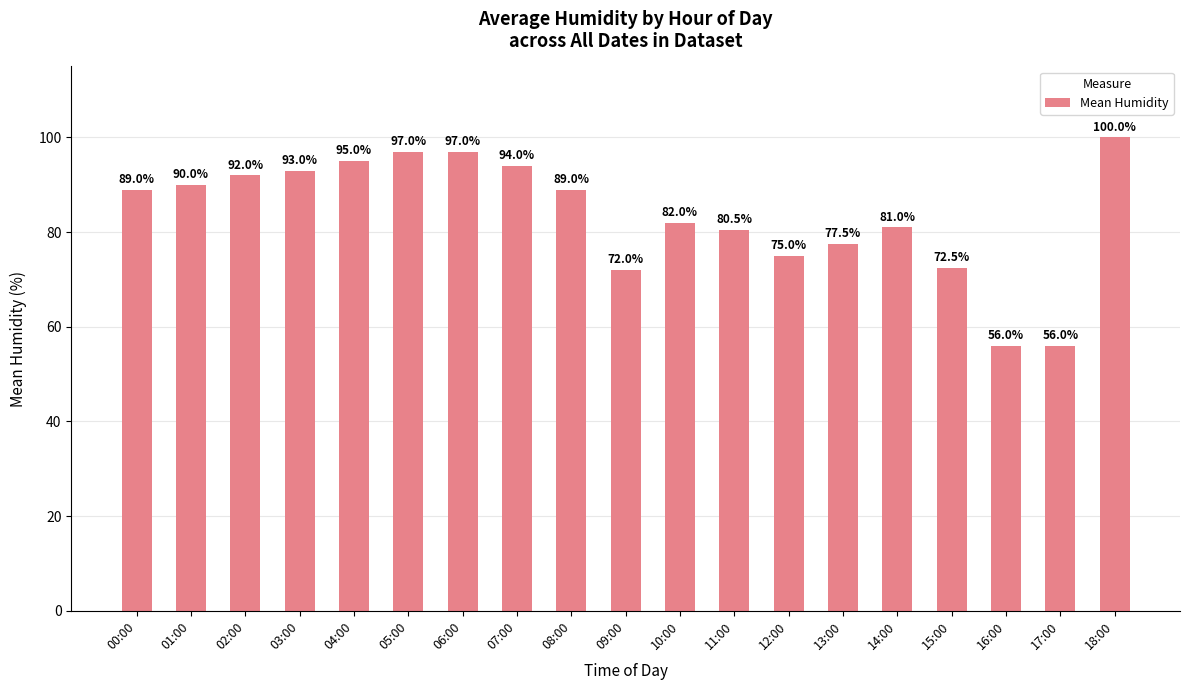

Is it true that the value at 13:00 is 77.5?

True